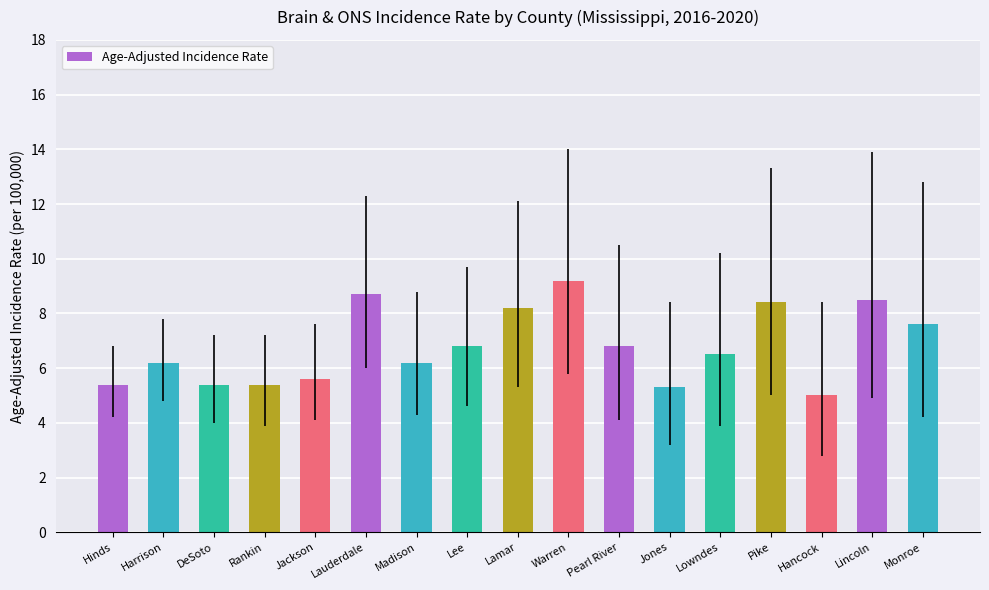

What is the smallest value displayed?

5.0